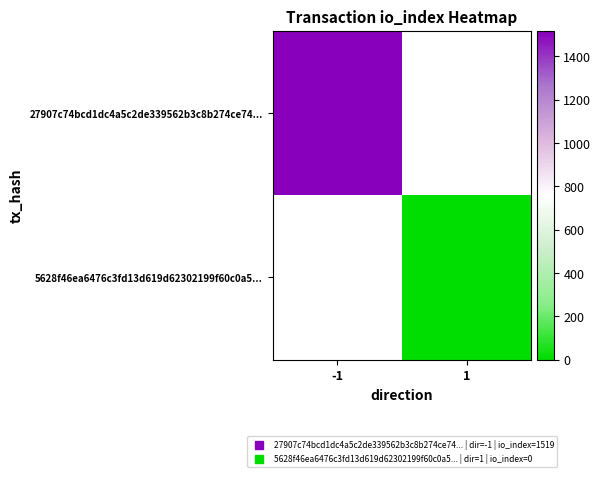

The value of 5628f46ea6476c3fd13d619d62302199f60c0a5... at 1 is 0.0. True or false?

True